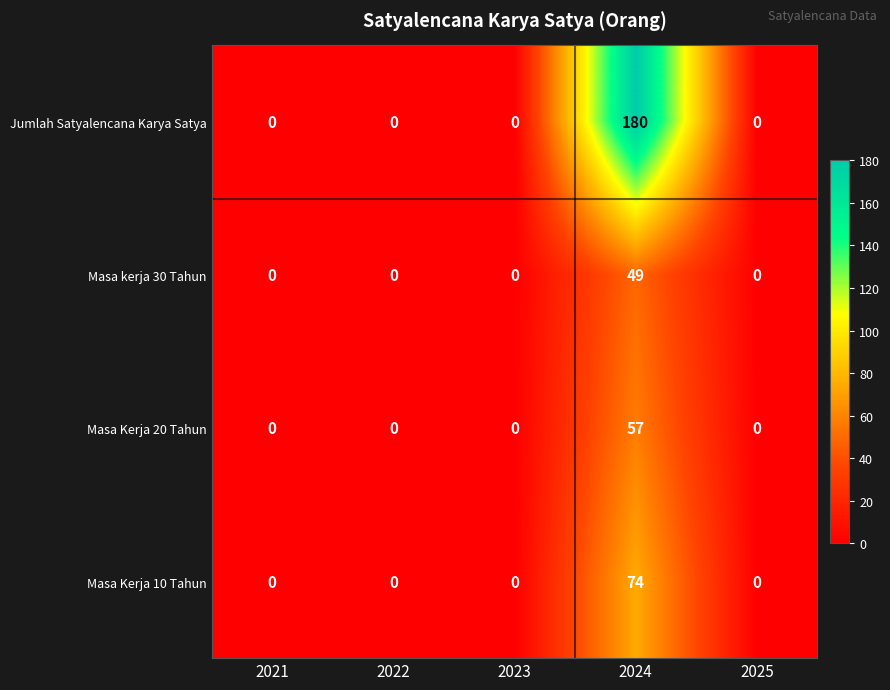

True or false: Masa Kerja 10 Tahun has a value of 0 at 2022.

True